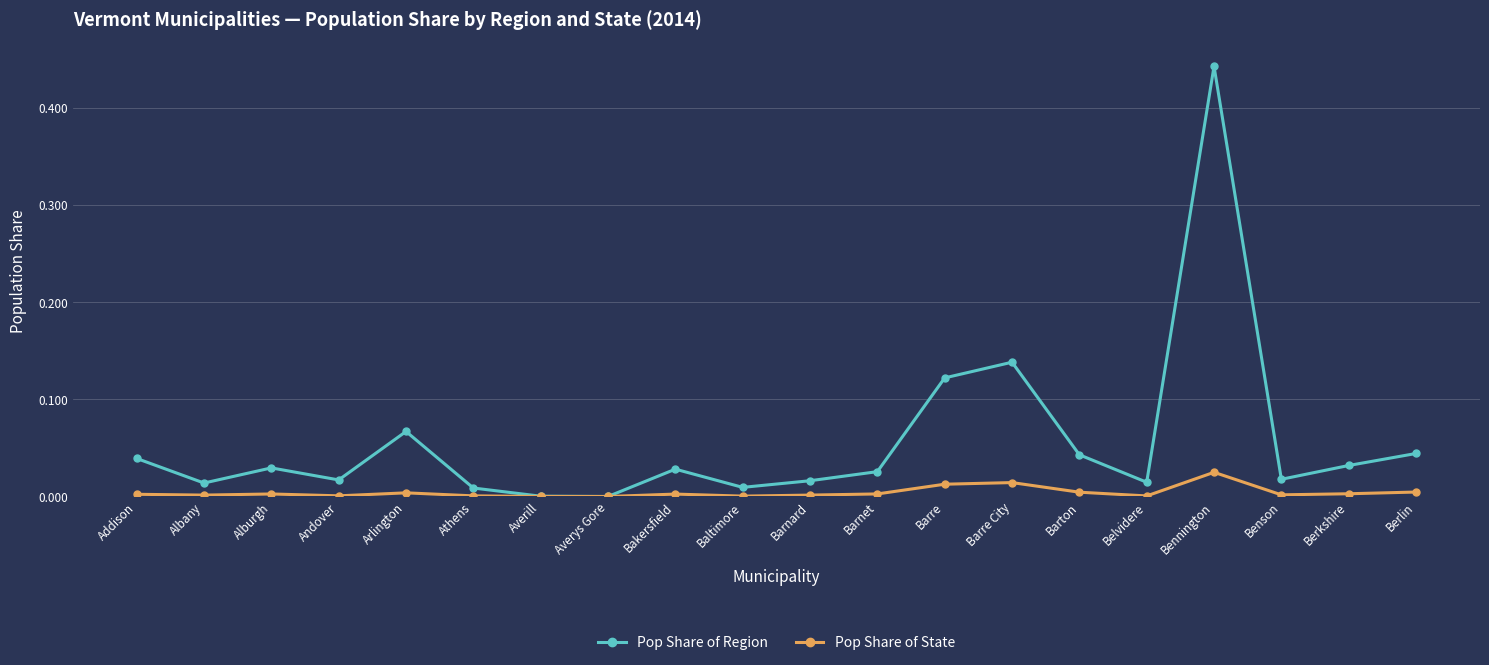

True or false: Pop Share of State has more than 1 interior local peaks.

True